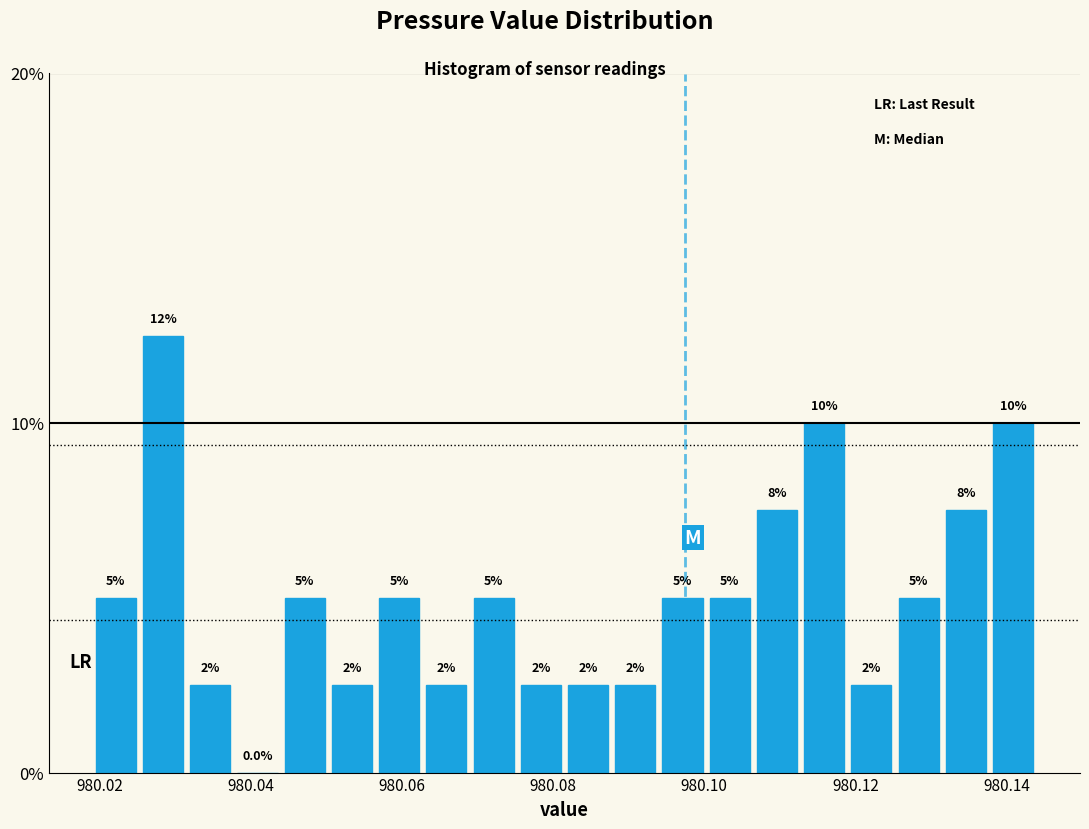

Read against the x-axis, roughly where is the centre of the tallest bar?

980.028